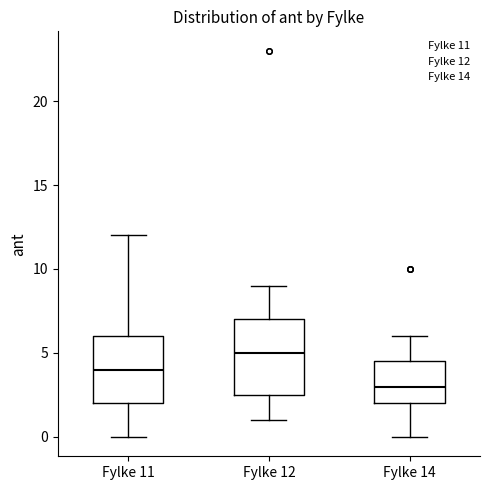

Reading left to right, transcribe this box plot: for each box, give where its median line is, the range the box spans, and where its two whiskers end, as read against the y-axis. The values are not printed on the chart, so give them approximately, as read against the axis.

Fylke 11: median 4.0, box 2.0 to 6.0, whiskers 0.0 to 12.0
Fylke 12: median 5.0, box 2.5 to 7.0, whiskers 1.0 to 9.0
Fylke 14: median 3.0, box 2.0 to 4.5, whiskers 0.0 to 6.0